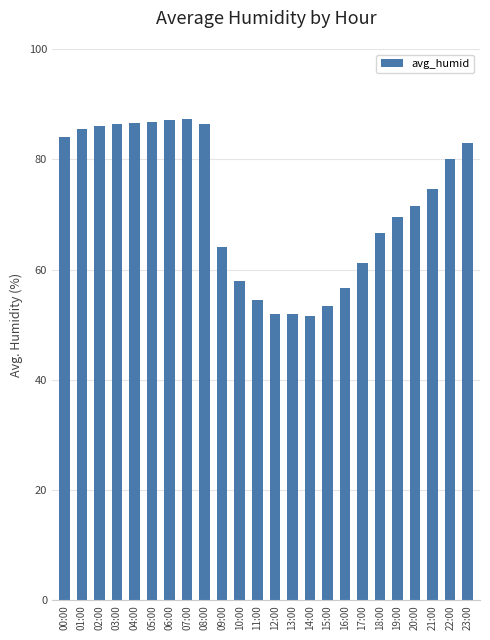

Is it true that the value at 14:00 is 68.4?

False